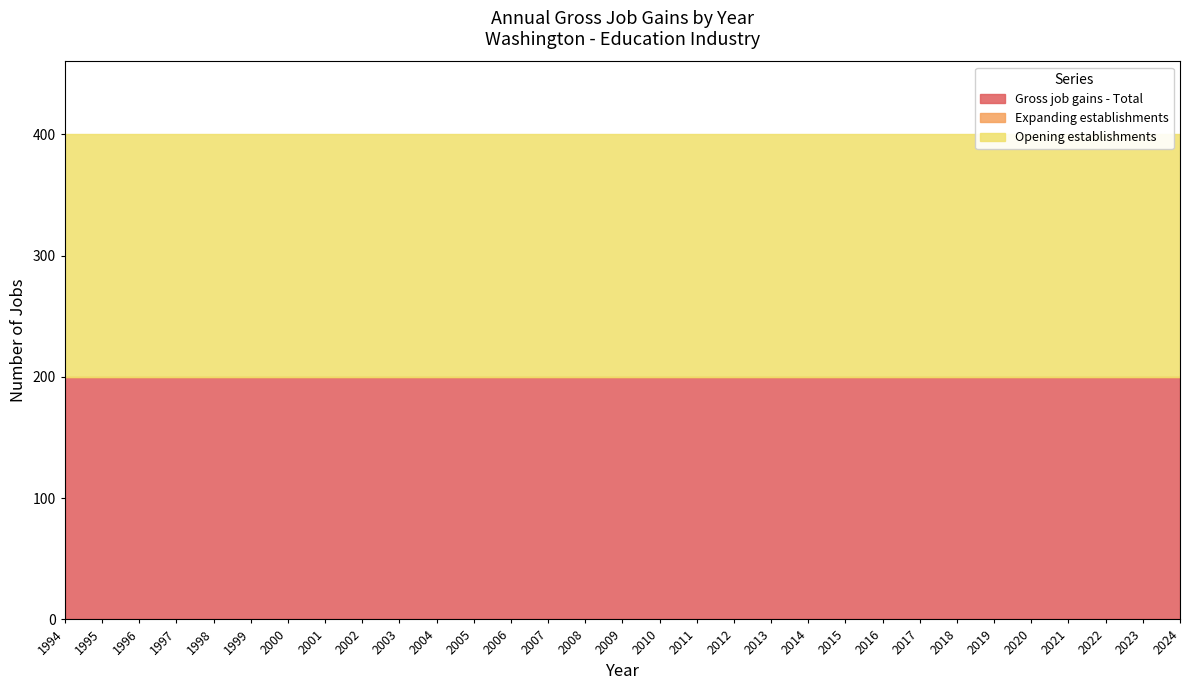

Reading left to right, extract all data points from this chart.

Gross job gains - Total: 200	200	200	200	200	200	200	200	200	200	200	200	200	200	200	200	200	200	200	200	200	200	200	200	200	200	200	200	200	200	200
Expanding establishments: 0	0	0	0	0	0	0	0	0	0	0	0	0	0	0	0	0	0	0	0	0	0	0	0	0	0	0	0	0	0	0
Opening establishments: 200	200	200	200	200	200	200	200	200	200	200	200	200	200	200	200	200	200	200	200	200	200	200	200	200	200	200	200	200	200	200